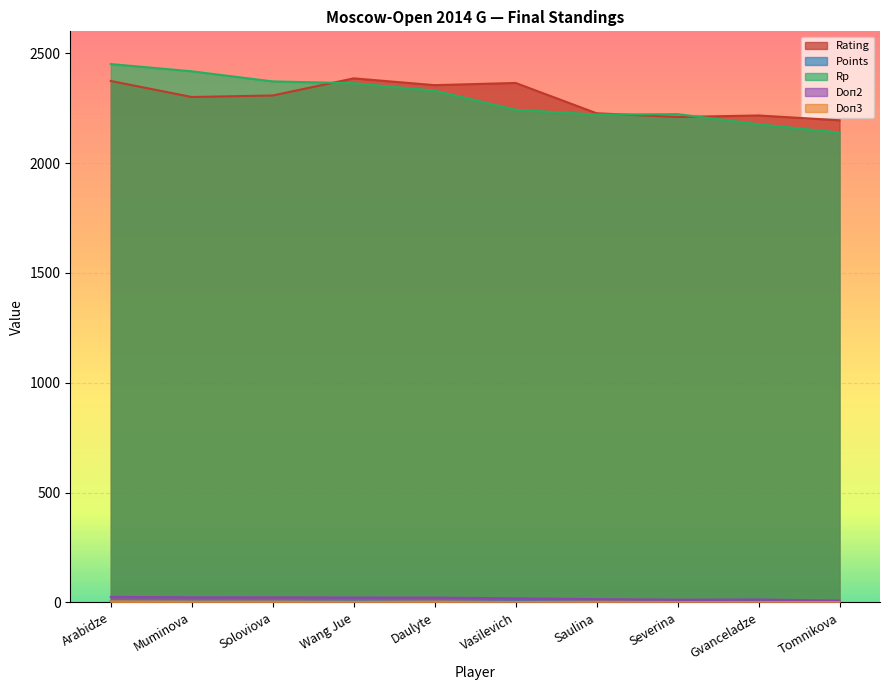

True or false: Points has more than 2 points higher than both neighbors.

False